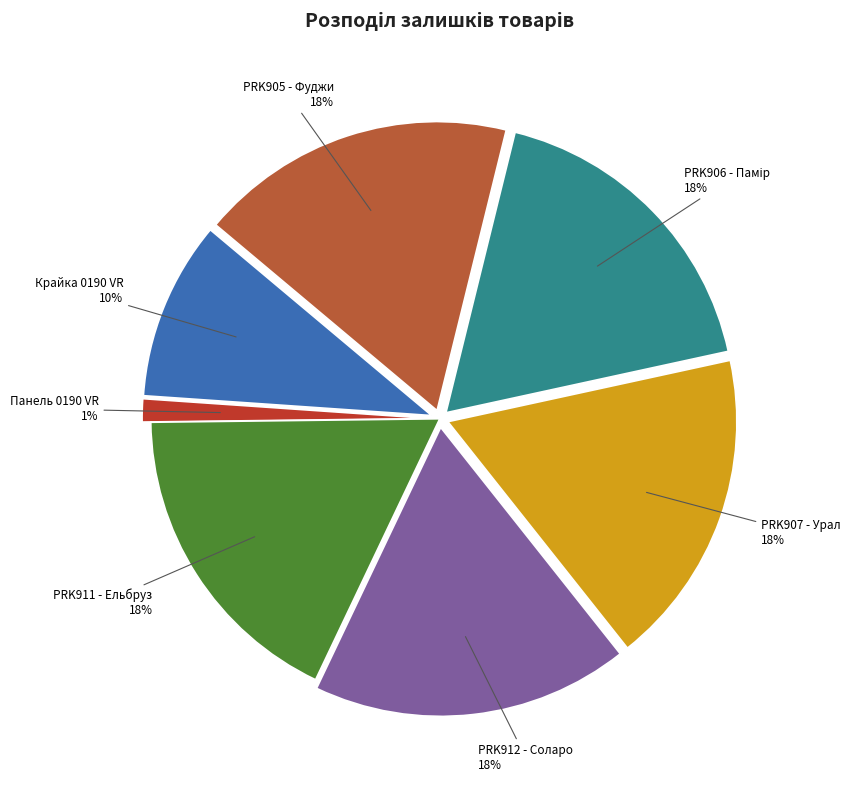

Which slice is the smallest?

Панель 0190 VR